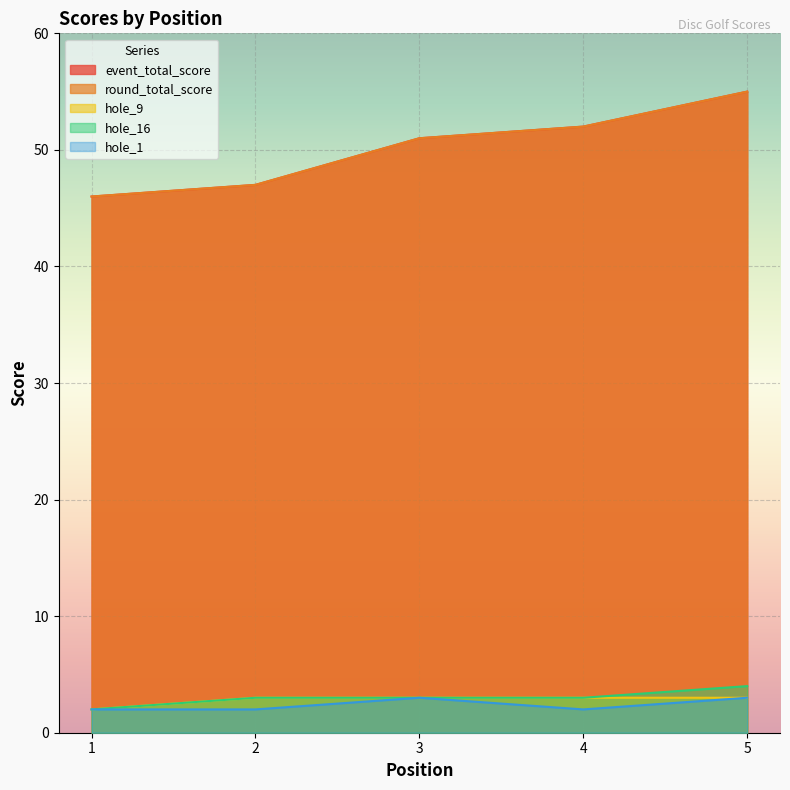

Reading left to right, transcribe all the data shown in this chart.

event_total_score: 46	47	51	52	55
round_total_score: 46	47	51	52	55
hole_9: 2	3	3	3	3
hole_16: 2	3	3	3	4
hole_1: 2	2	3	2	3